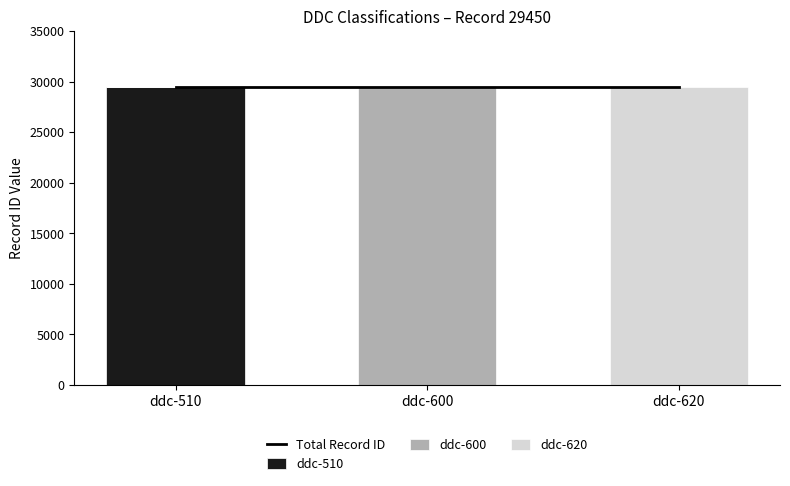

Reading right to left, transcribe all the data shown in this chart.

Total Record ID: ddc-620=29450	ddc-600=29450	ddc-510=29450
ddc-510: ddc-620=0	ddc-600=0	ddc-510=29450
ddc-600: ddc-620=0	ddc-600=29450	ddc-510=0
ddc-620: ddc-620=29450	ddc-600=0	ddc-510=0